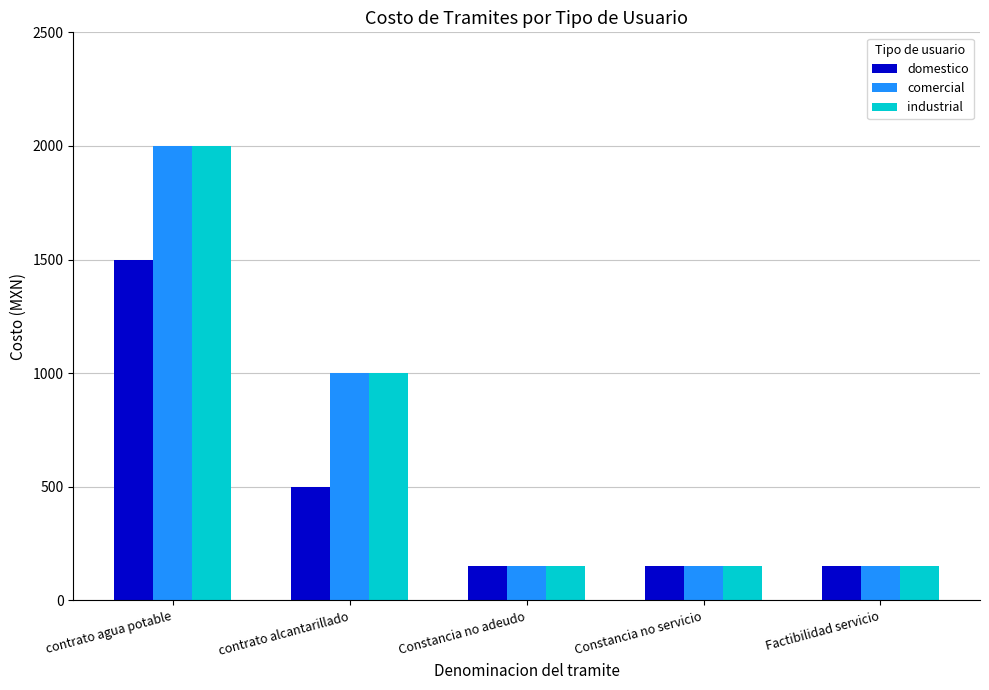

How many distinct data groups are displayed?

3